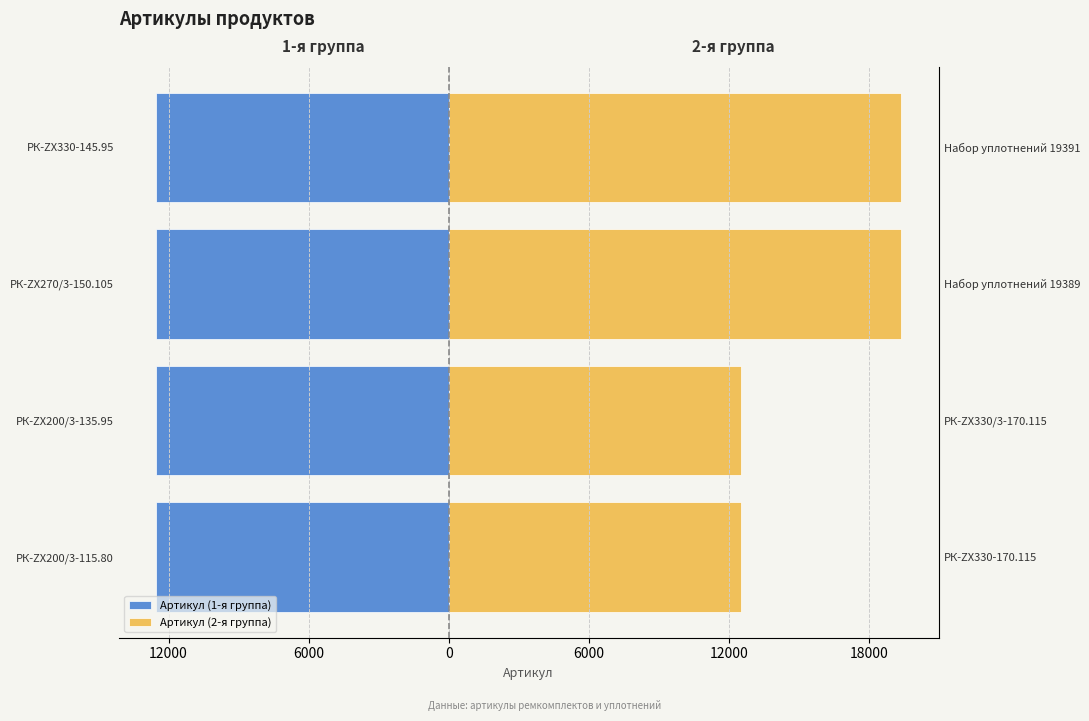

What is the difference between the highest and lowest values at РК-ZX330-145.95?

31927